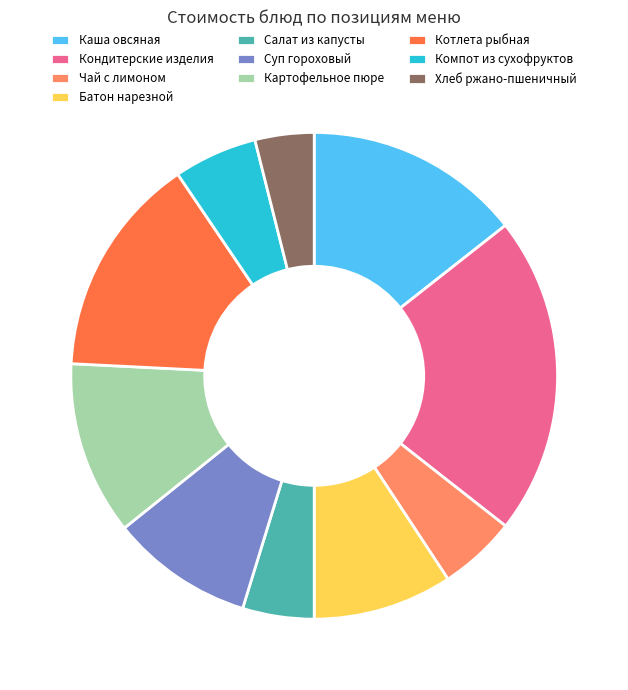

Which has a higher value, Батон нарезной or Хлеб ржано-пшеничный?

Батон нарезной